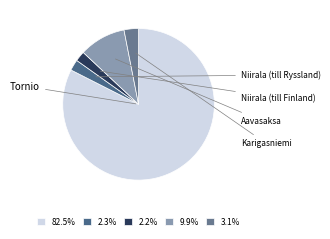

How many slices are in this pie chart?

5